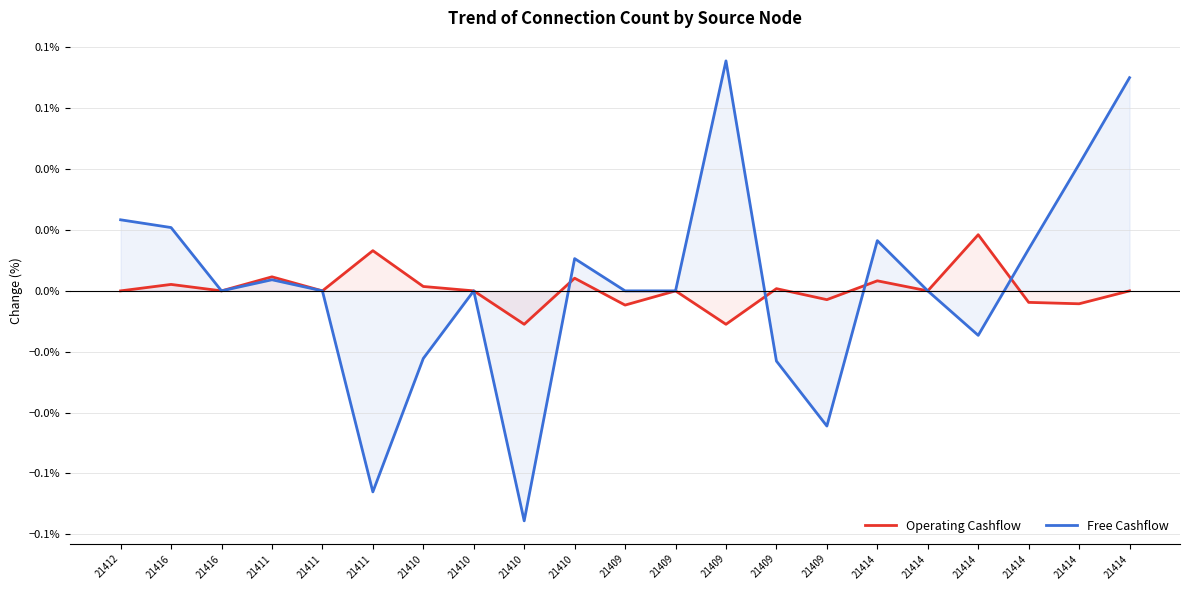

Which series has the largest range (max minus min)?

Free Cashflow